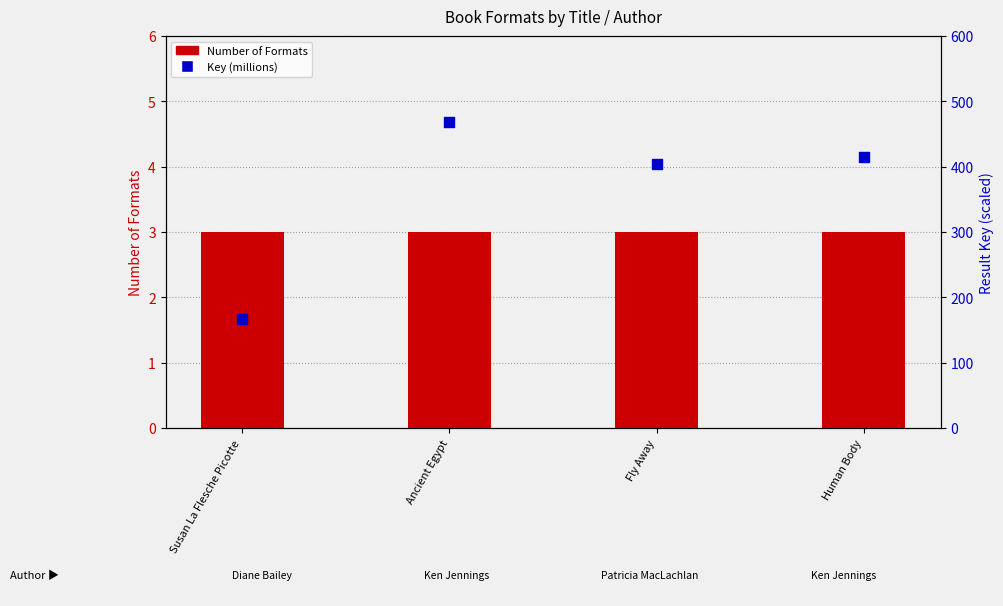

What are all the series names shown in the legend?

Number of Formats, Key (millions)